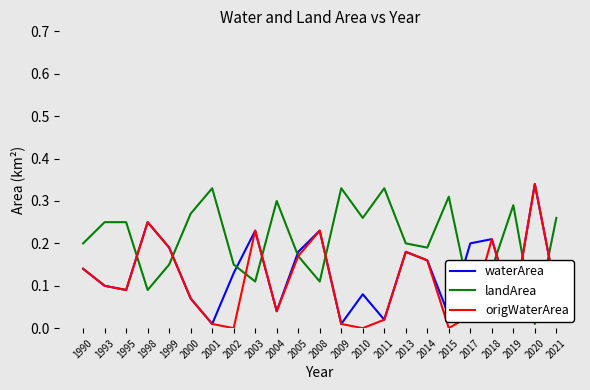

Is the value of origWaterArea at 2009 greater than the value of waterArea at 1999?

No